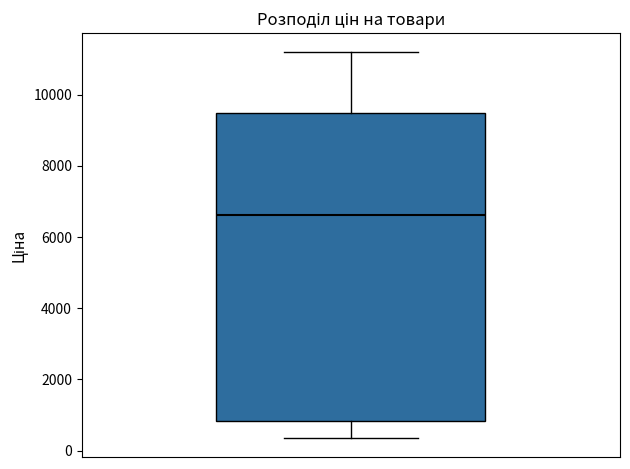

Where is the lower edge of the box on the y-axis? The values are not printed on the chart, so give them approximately, as read against the axis.

800